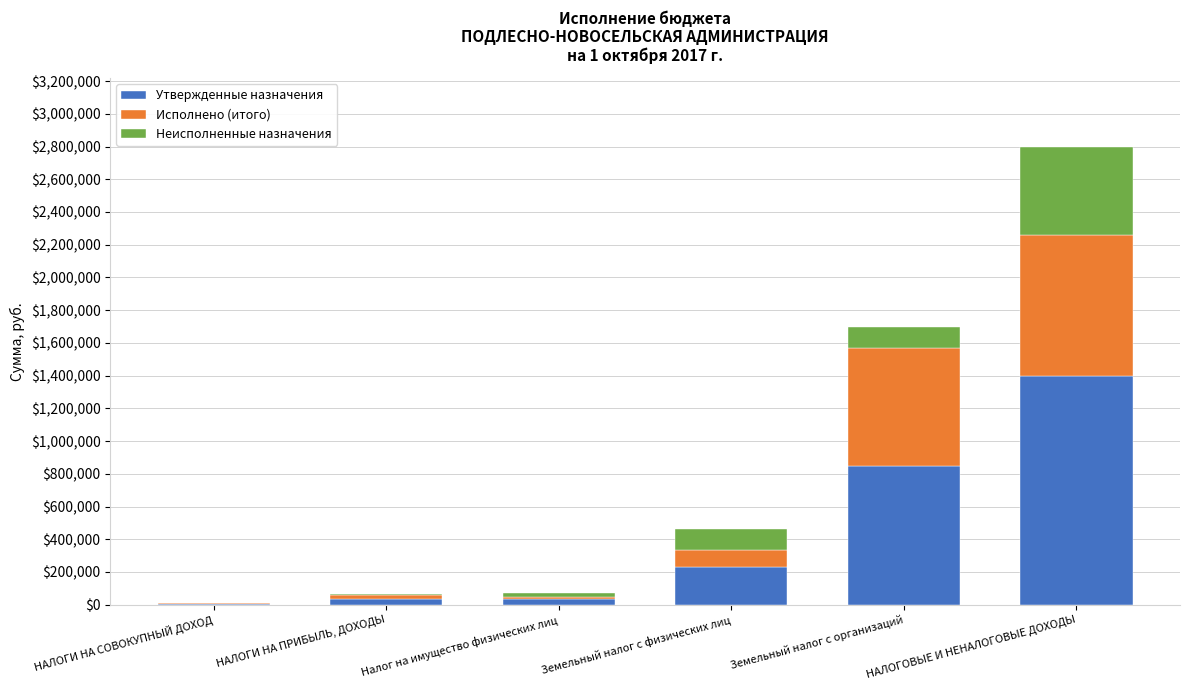

Are the bars horizontal?

No